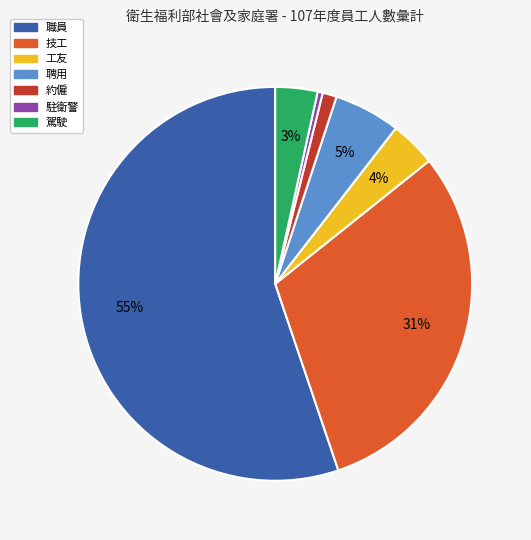

Is it true that 職員 is 55% of the pie?

True